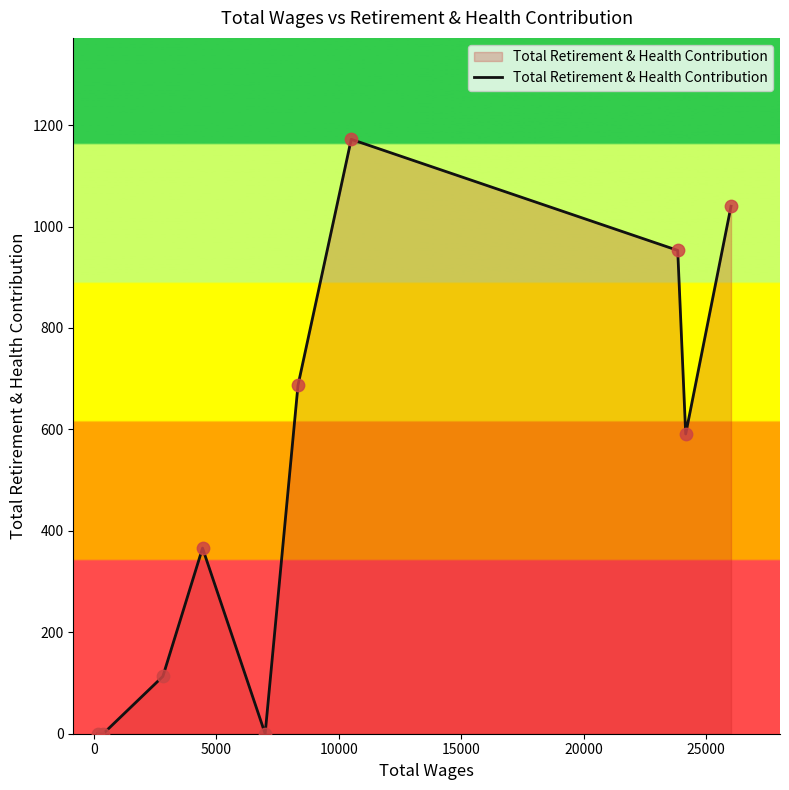

What is the maximum value shown in the chart?

1172